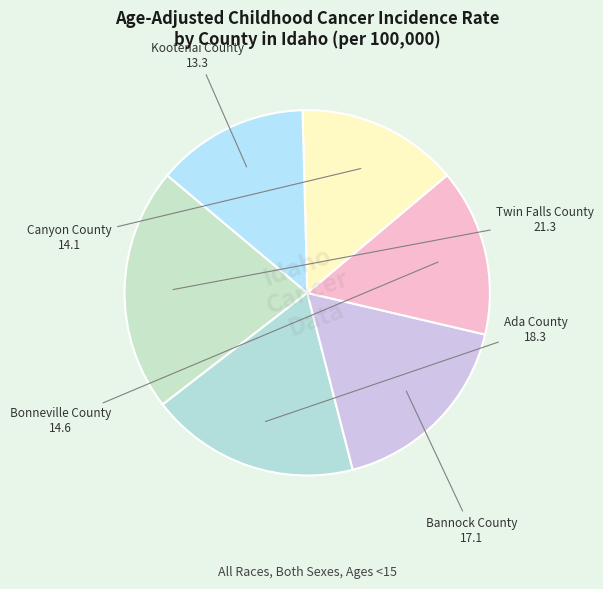

Between Ada County and Bannock County, which is larger?

Ada County